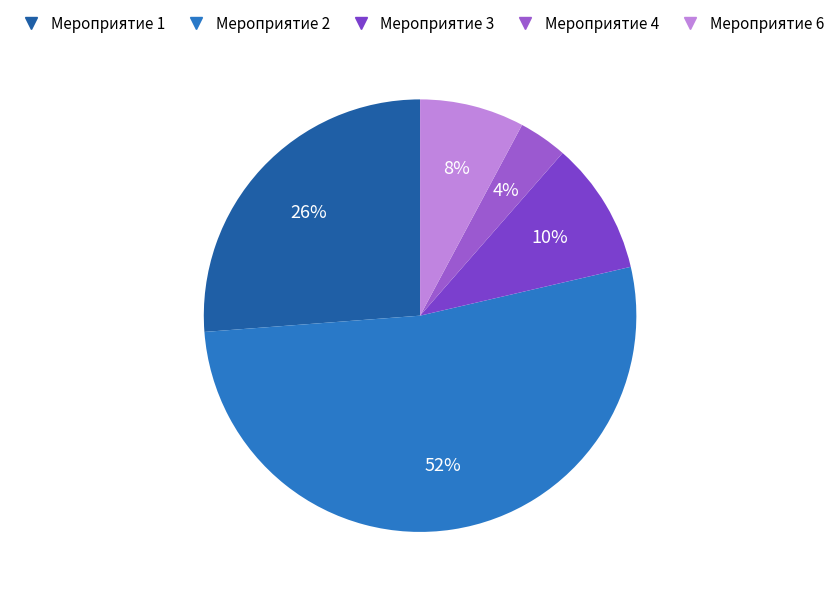

To the nearest percent, what percentage of the pie is Мероприятие 4?

4%